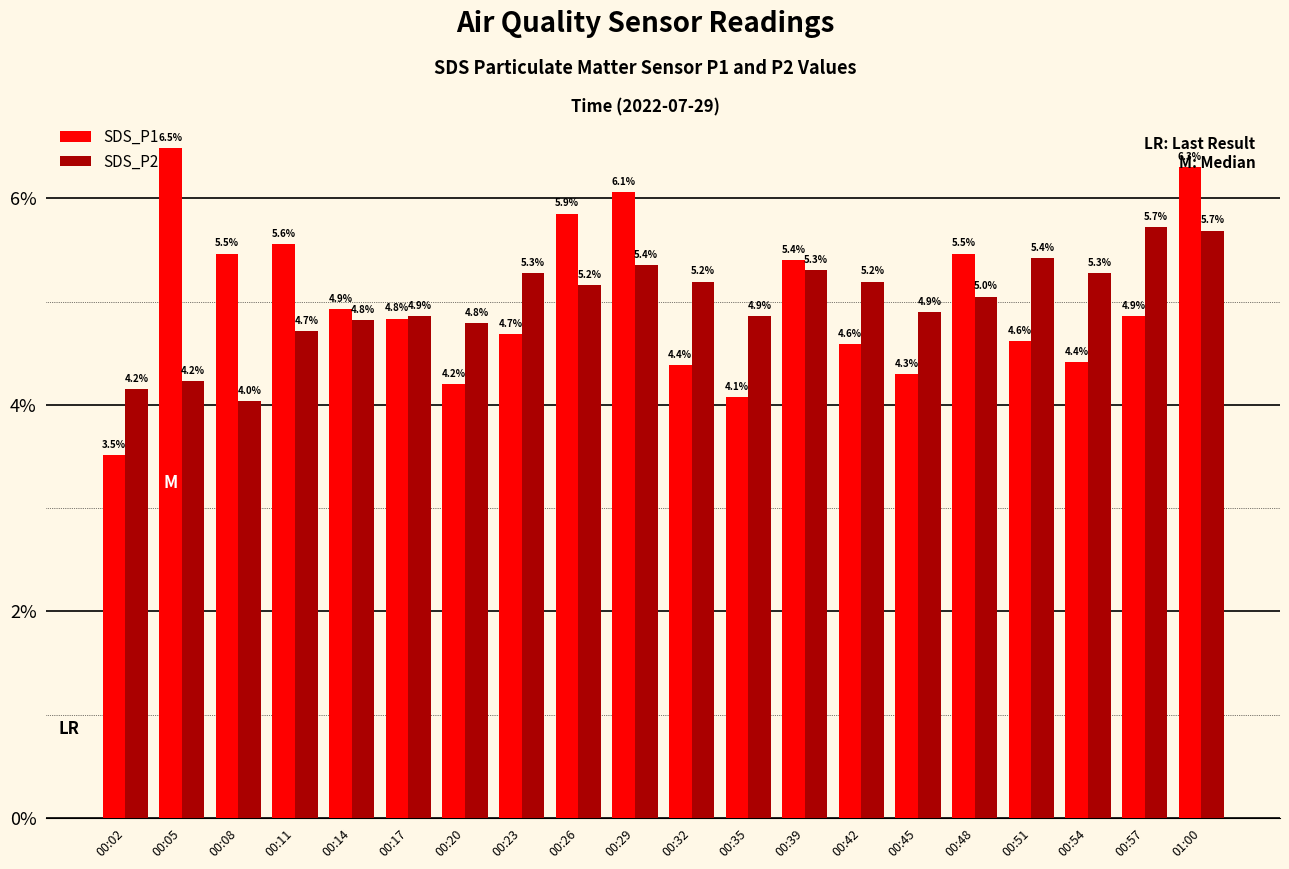

What is the value of the SDS_P1 bar at the 5th from the left?

4.9